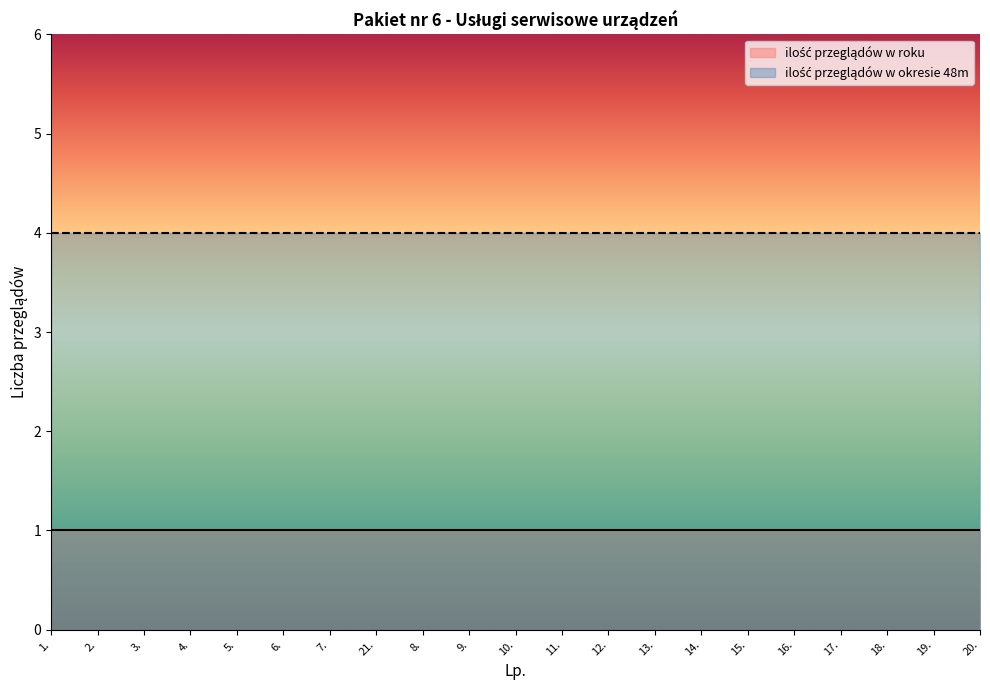

What is the total value across all series at 17.?

5